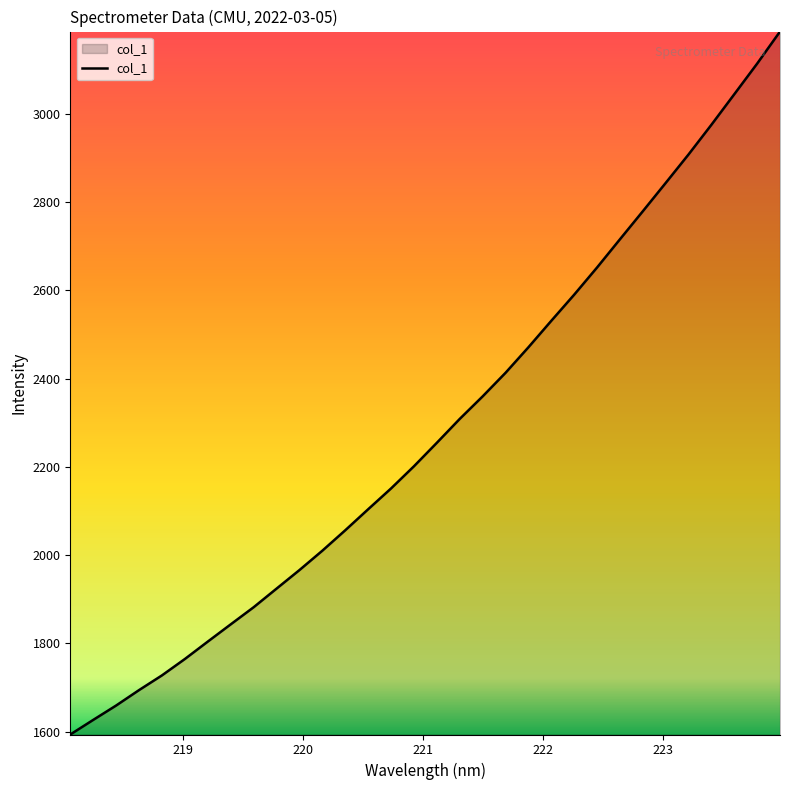

What is the difference between the maximum and minimum values?

1593.0